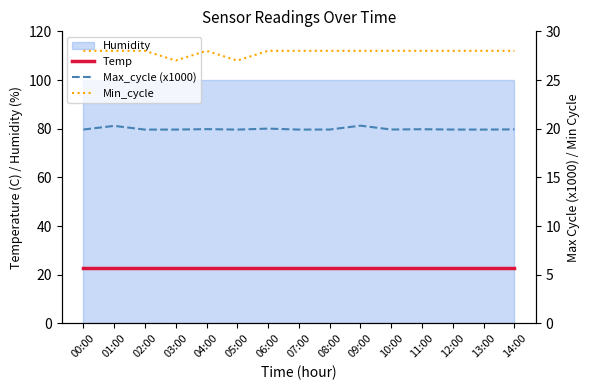

What is the difference between the maximum and minimum values in the Max_cycle (x1000) series?

0.4